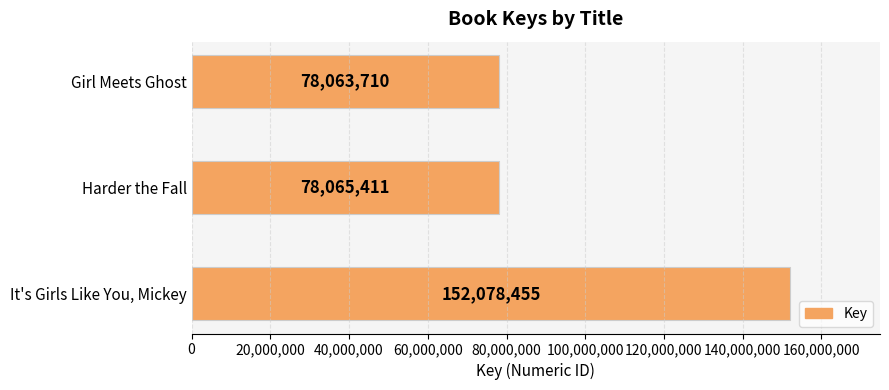

List the labels in order of value, smallest first.

Girl Meets Ghost, Harder the Fall, It's Girls Like You, Mickey